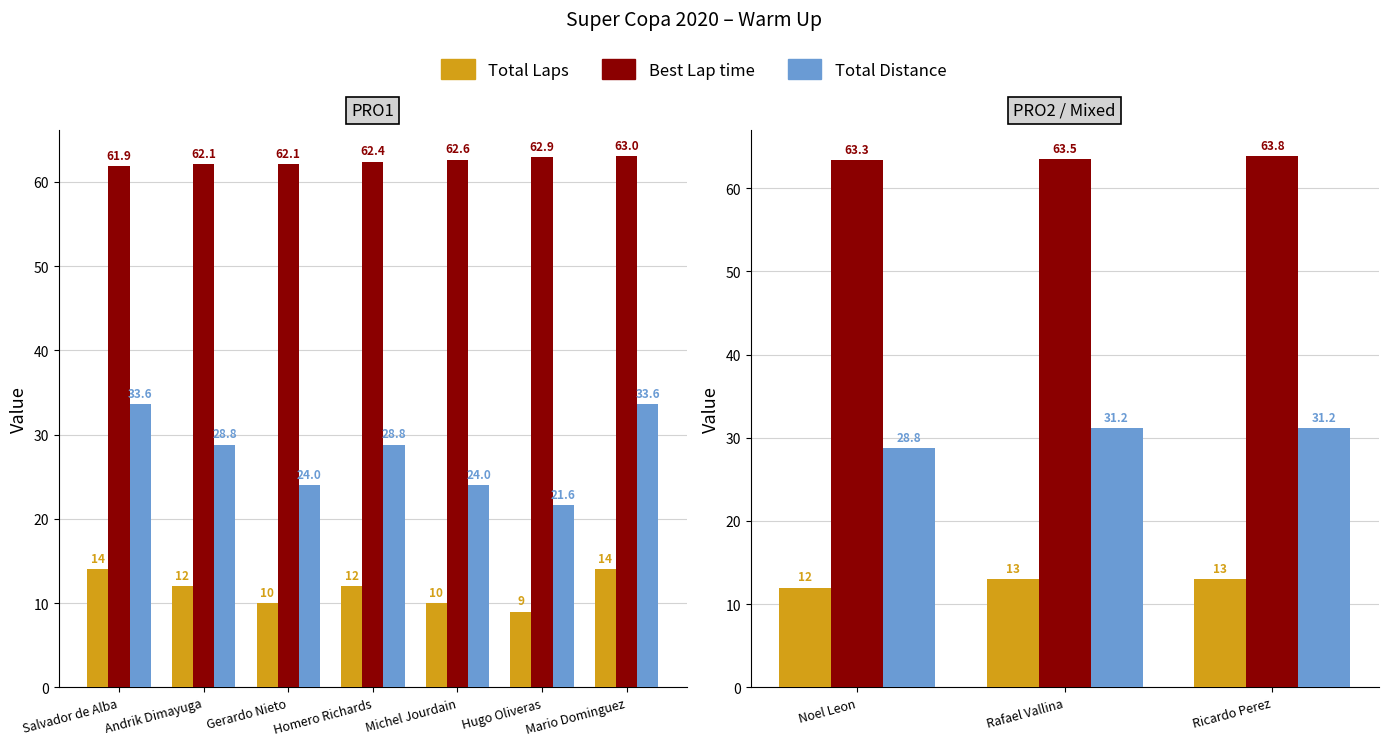

What is the value of the Total Distance bar at the 3rd from the left?

31.2